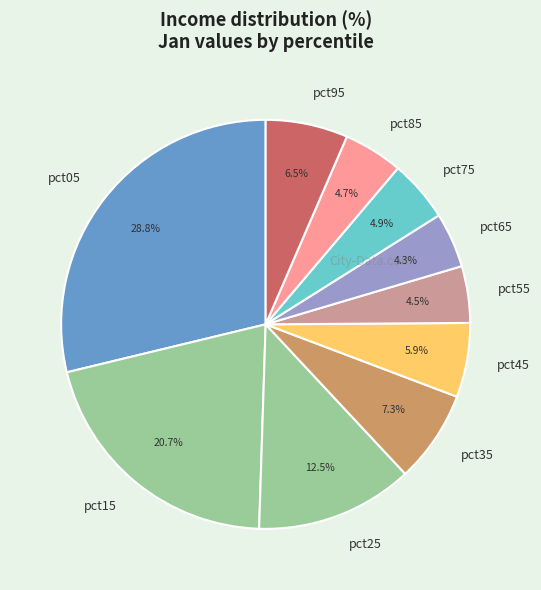

To the nearest percent, what is the combined percentage of pct85 and pct05?

33%